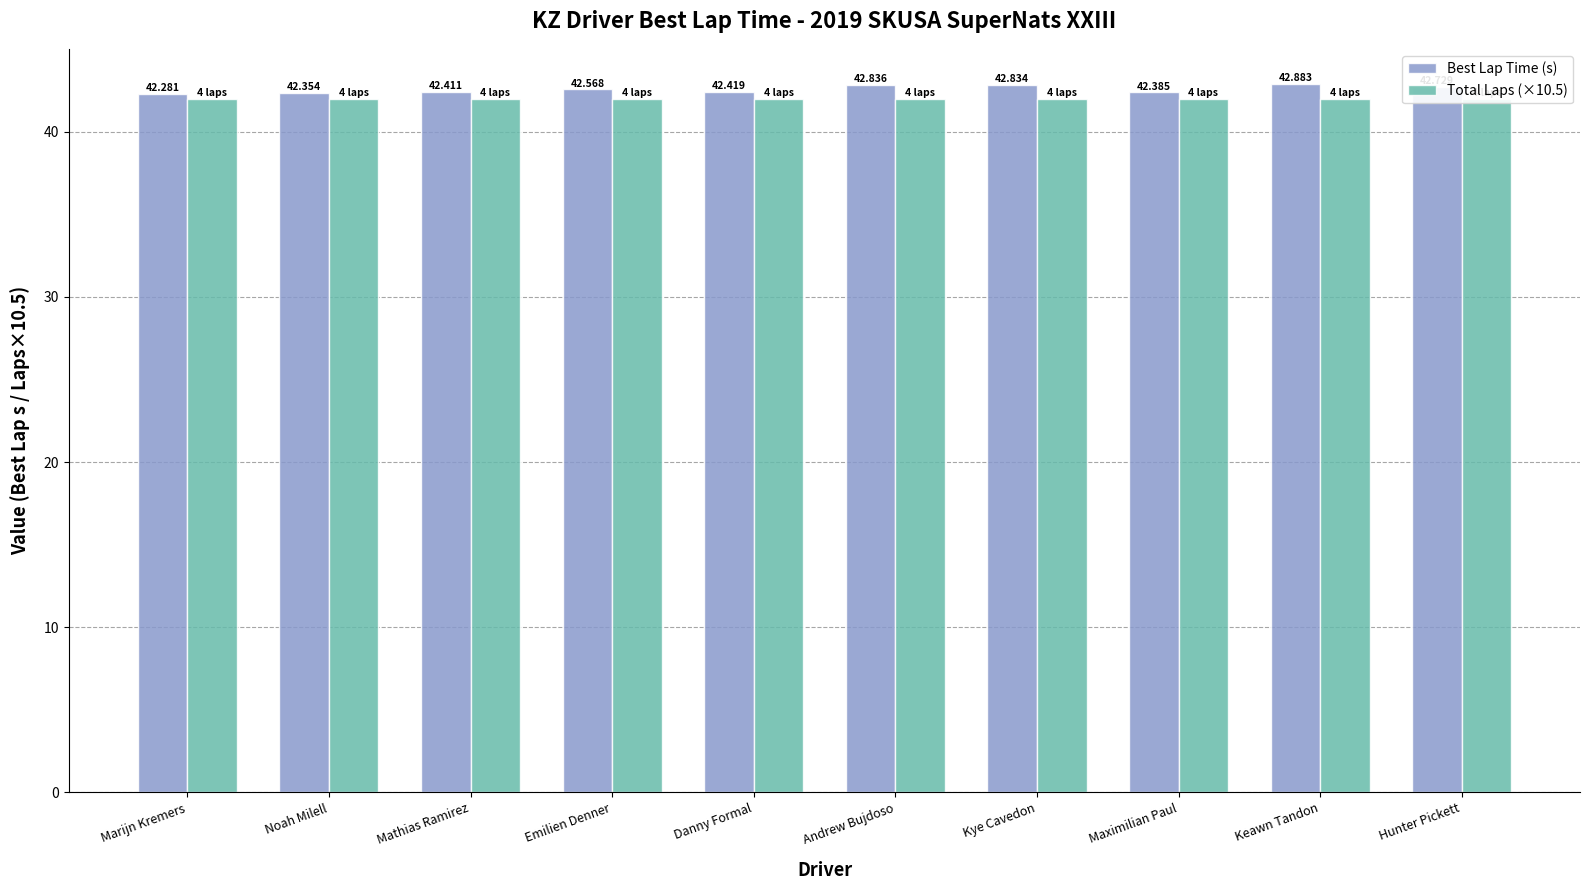

What is the sum of the Total Laps (×10.5) values at Mathias Ramirez and Noah Milell?

84.0